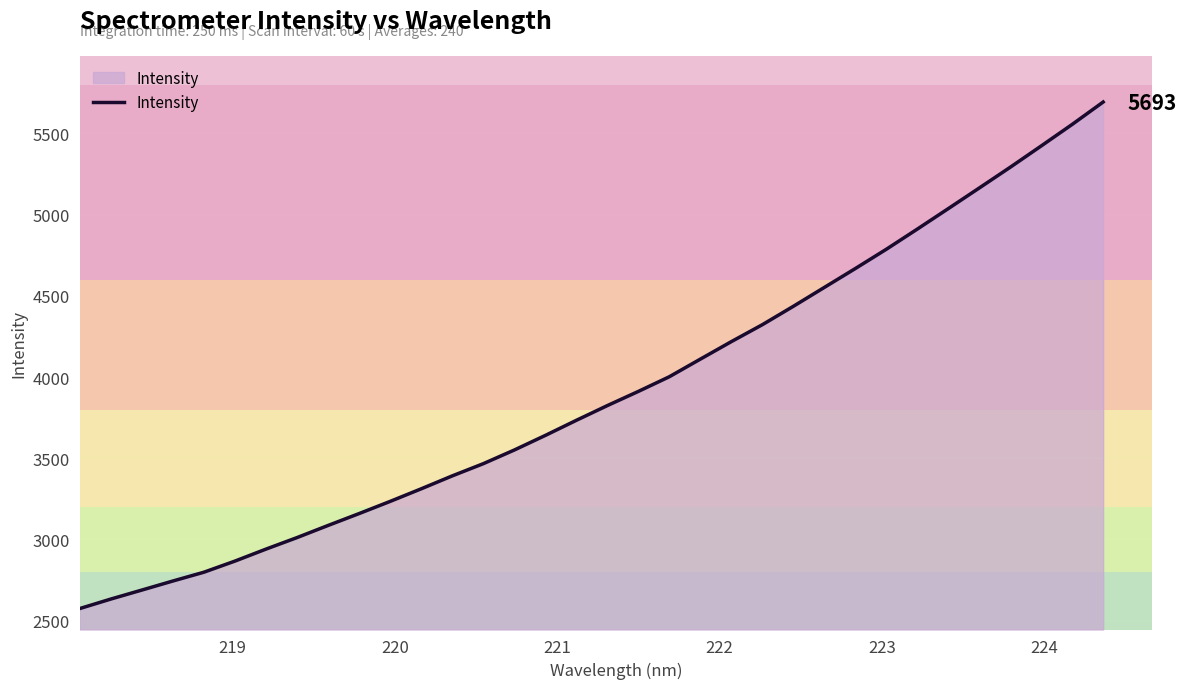

Count the number of categories in the chart.

34